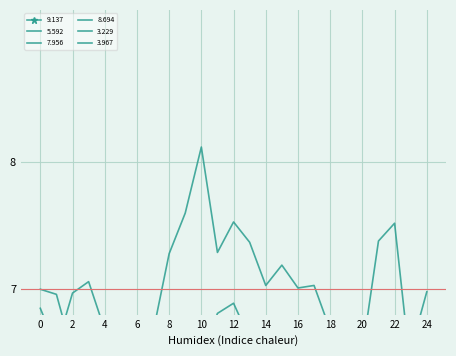

Is the value of 7.956 at 01:50 greater than the value of 9.137 at 00:40?

Yes